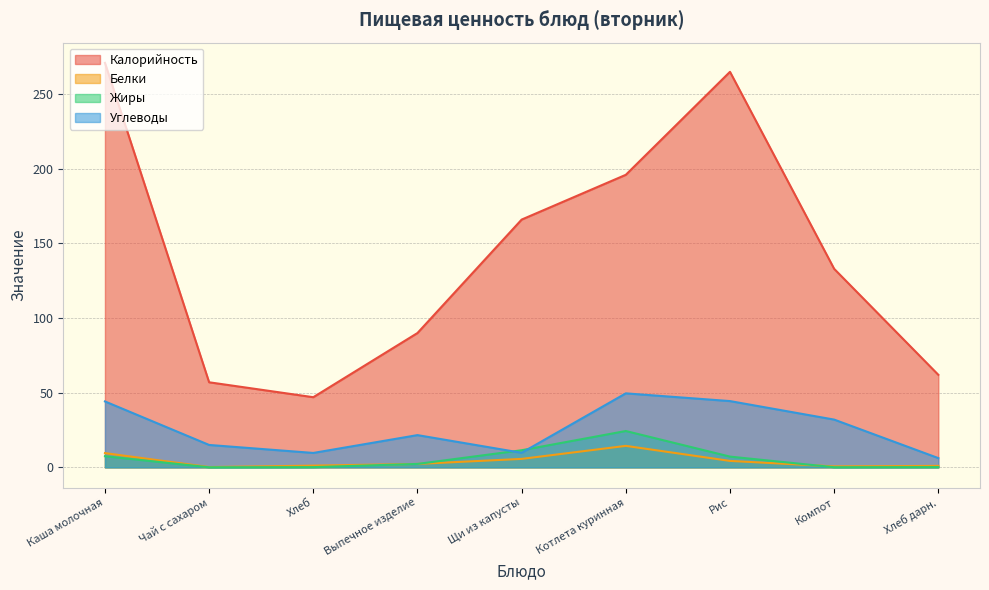

True or false: Жиры has more than 2 interior local peaks.

False